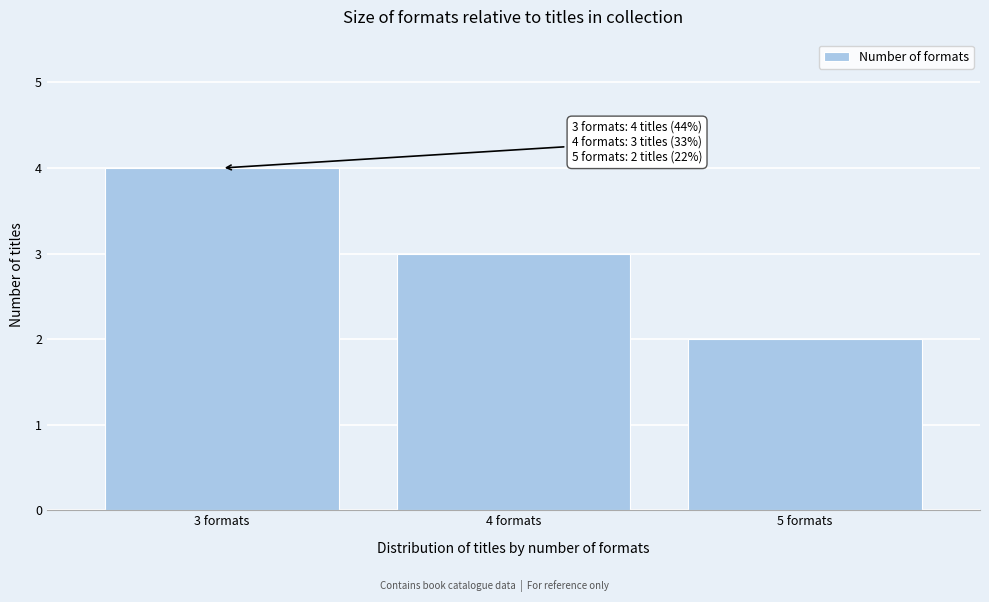

Reading left to right, transcribe all the data shown in this chart.

4	3	2